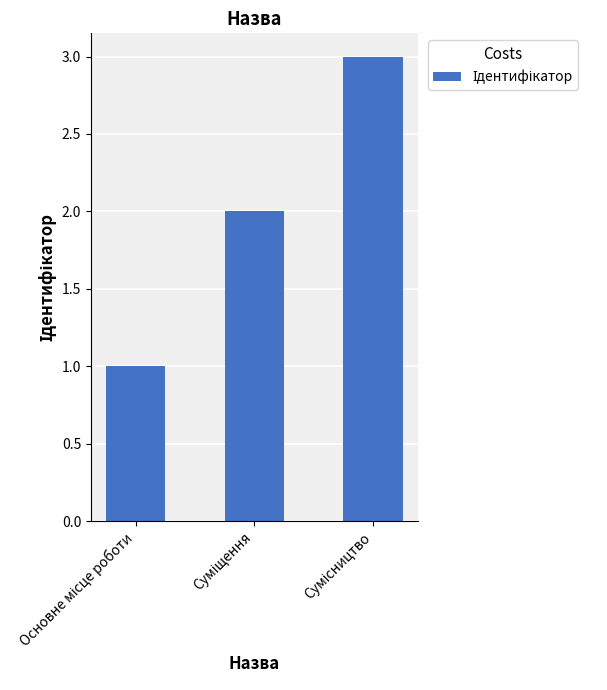

Reading left to right, list all the values displayed in this chart.

1	2	3